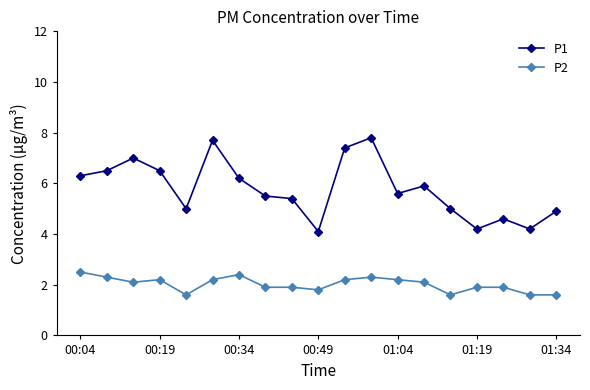

True or false: P1 and P2 intersect in this chart.

False